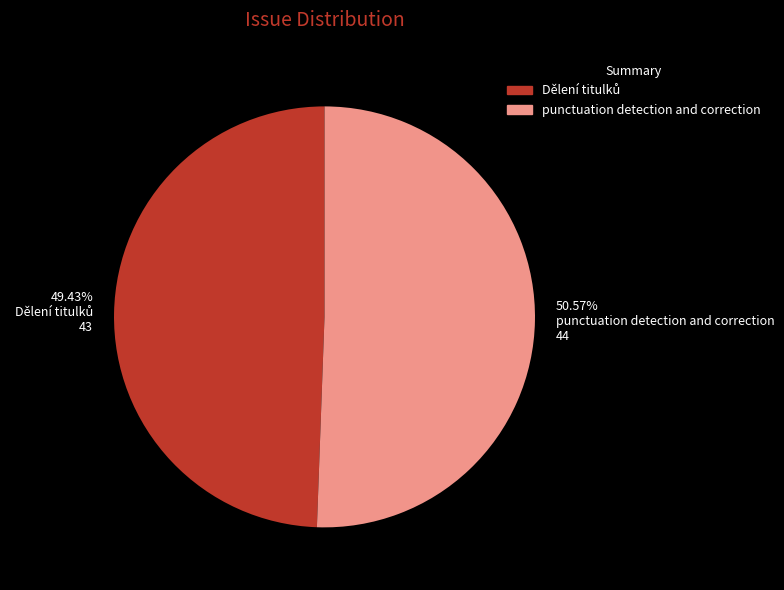

What is the largest slice in the pie chart?

punctuation detection and correction